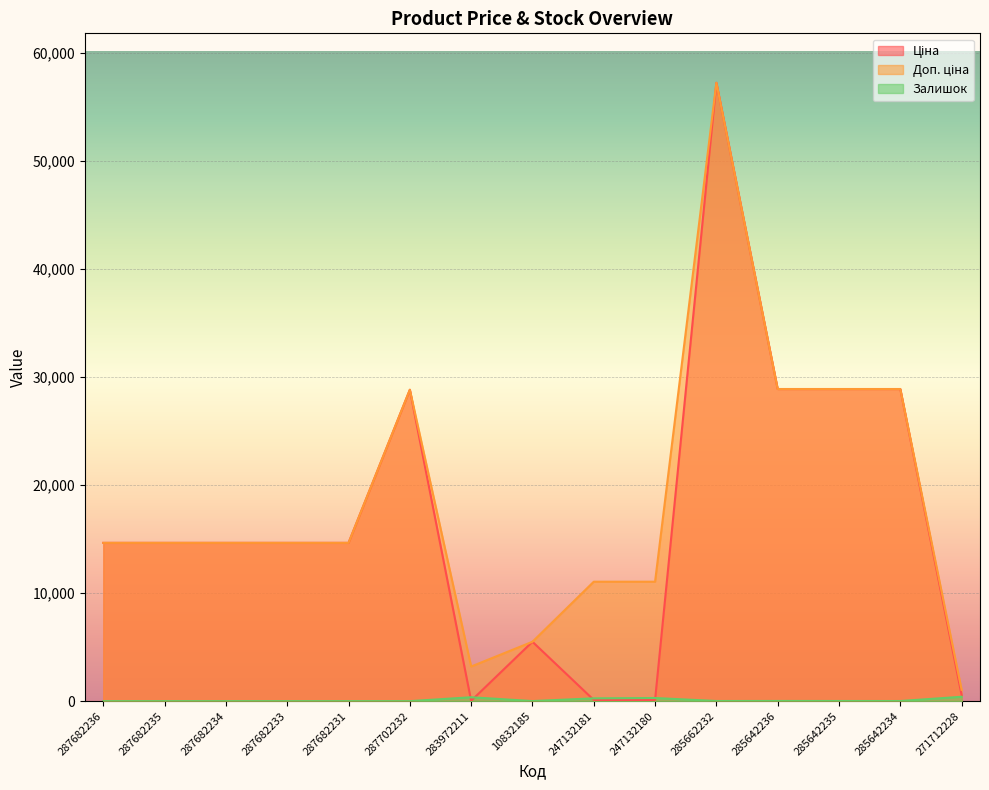

What is the average value of the Ціна series?

16819.9